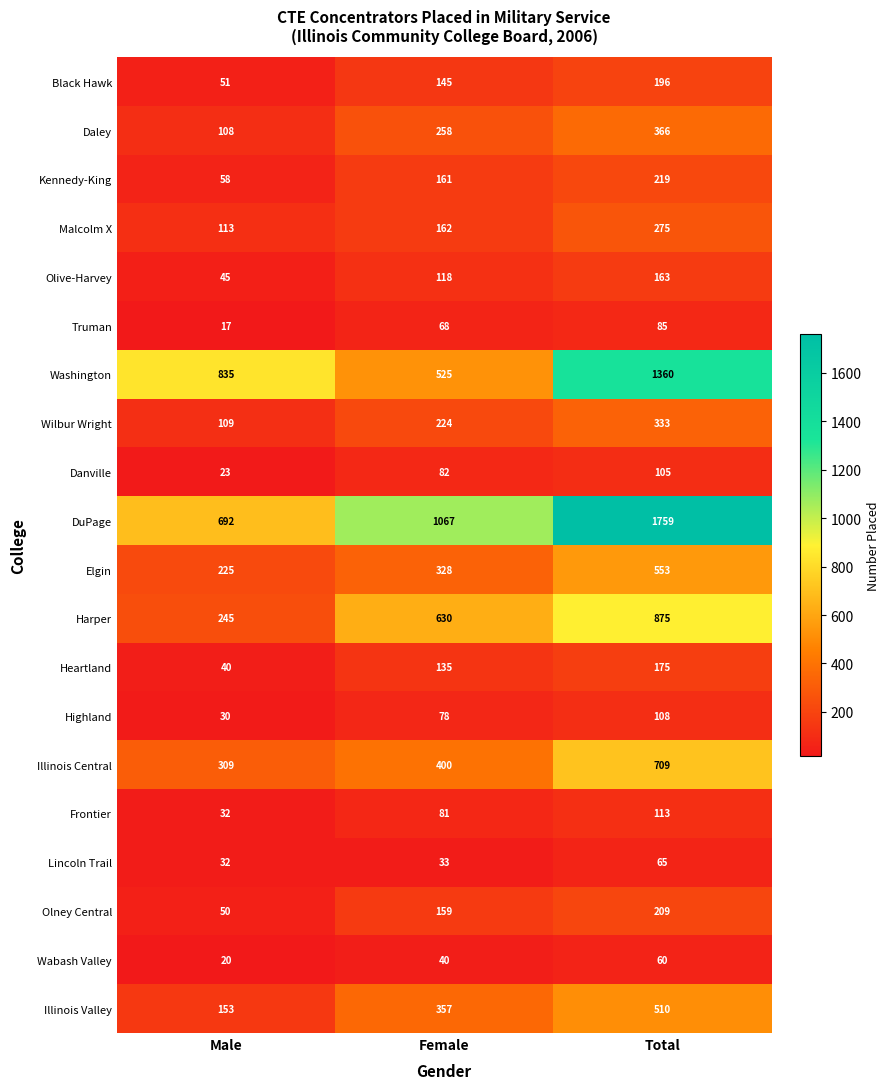

How many Wilbur Wright values are between 109 and 333?

3